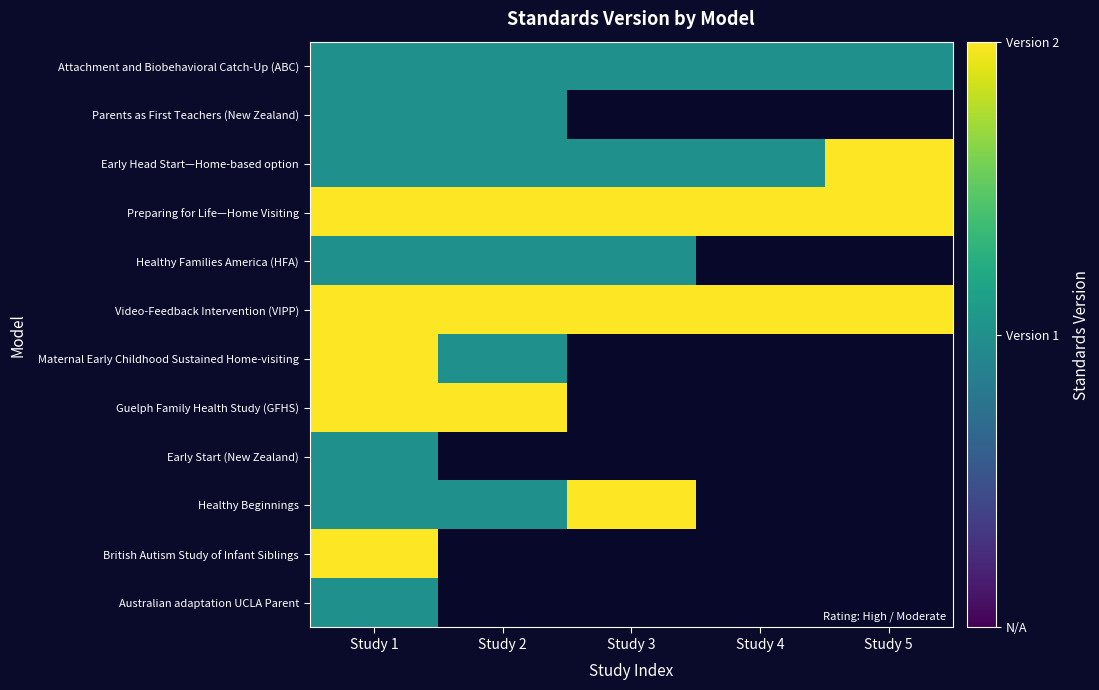

At which label does Maternal Early Childhood Sustained Home-visiting reach its minimum?

Study 2